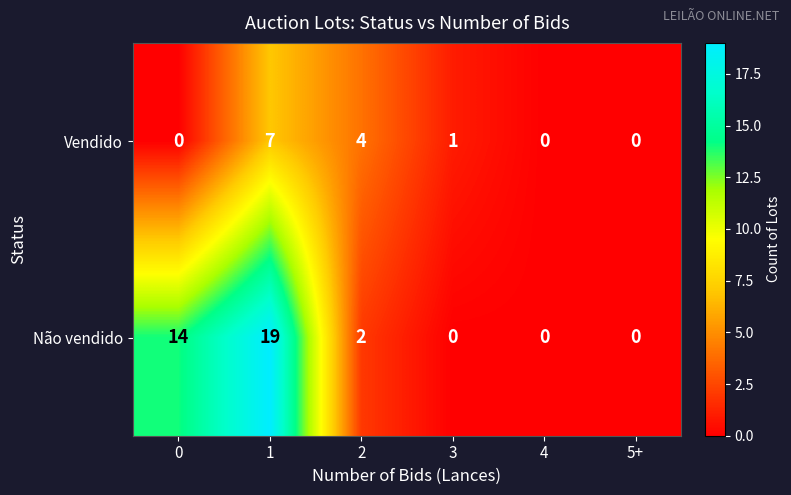

Reading left to right, extract all data points from this chart.

Vendido: 0	7	4	1	0	0
Não vendido: 14	19	2	0	0	0